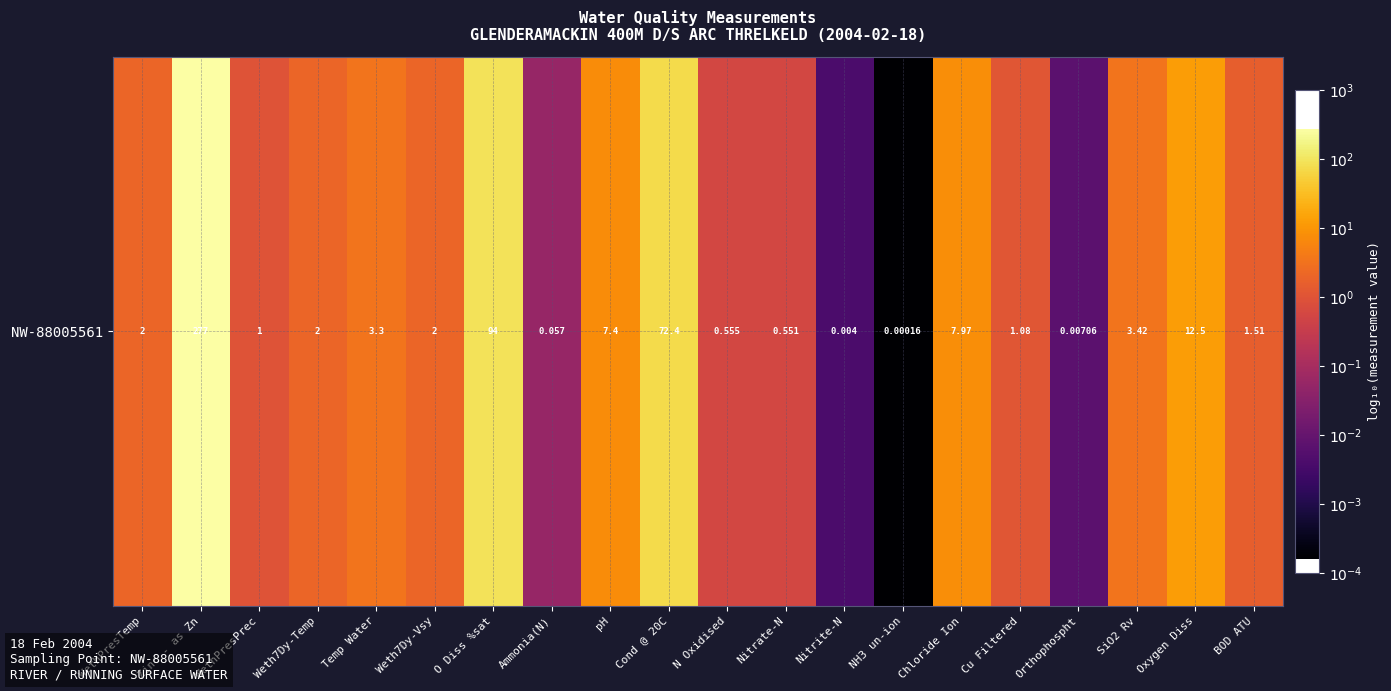

What is the difference between the maximum and minimum values?

6.2